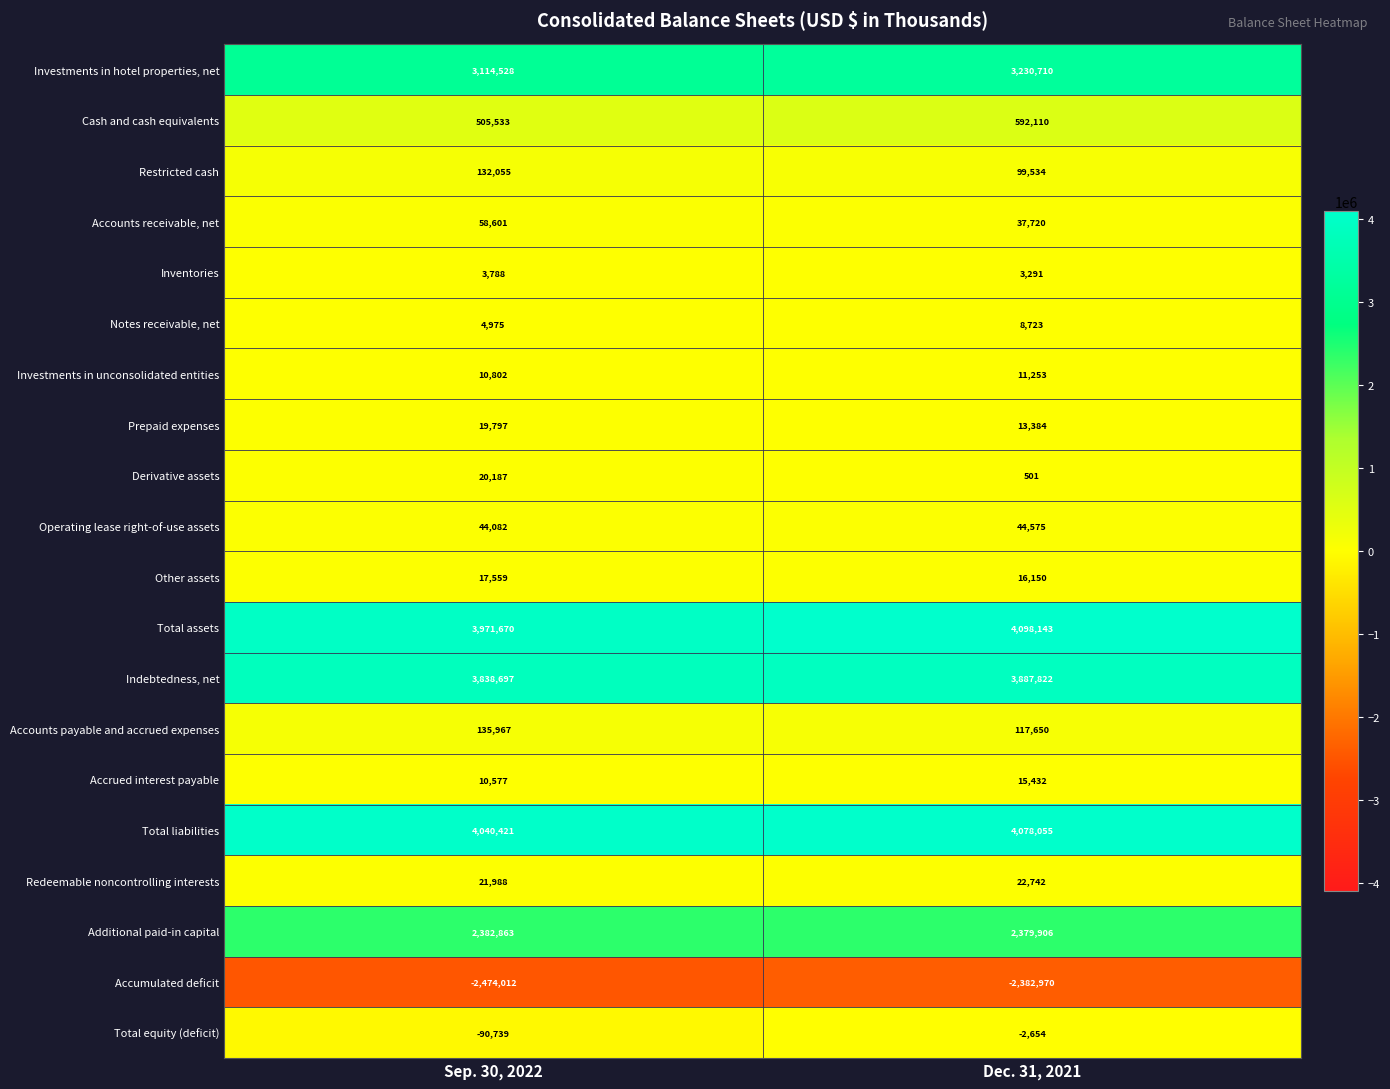

Rank the series at Sep. 30, 2022 from lowest to highest value.

Accumulated deficit, Total equity (deficit), Inventories, Notes receivable, net, Accrued interest payable, Investments in unconsolidated entities, Other assets, Prepaid expenses, Derivative assets, Redeemable noncontrolling interests, Operating lease right-of-use assets, Accounts receivable, net, Restricted cash, Accounts payable and accrued expenses, Cash and cash equivalents, Additional paid-in capital, Investments in hotel properties, net, Indebtedness, net, Total assets, Total liabilities